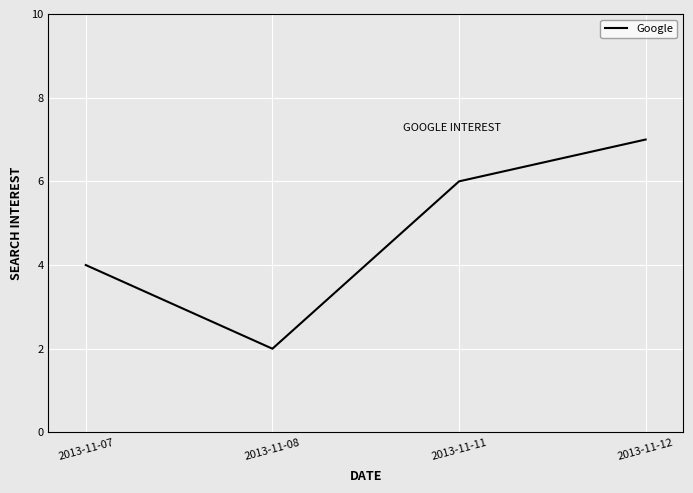

What is the maximum value shown in the chart?

7